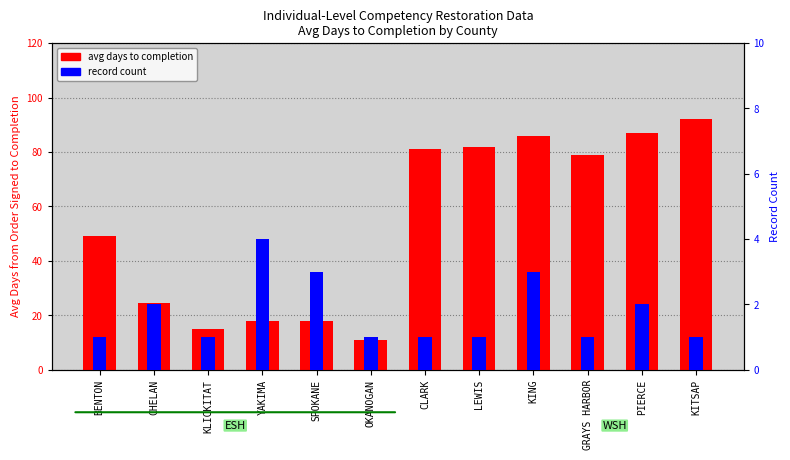

What value does the avg days to completion series have at OKANOGAN?

11.0